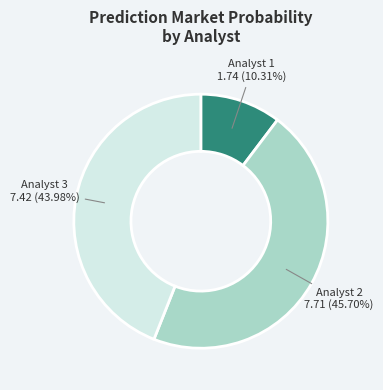

Is there a majority slice in this chart?

No